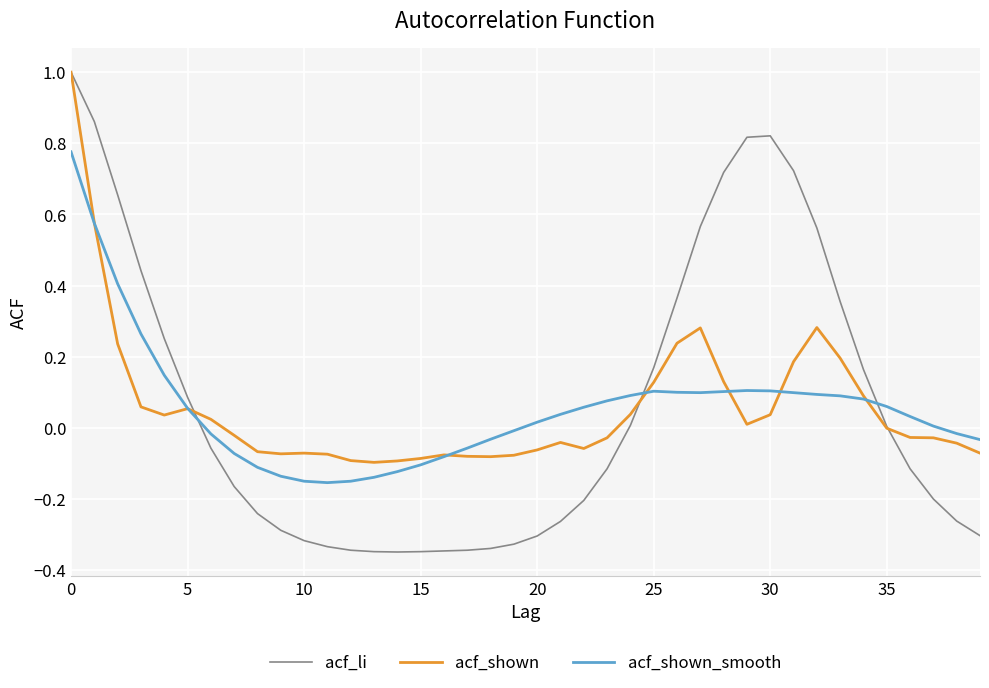

Which series has the largest range (max minus min)?

acf_li